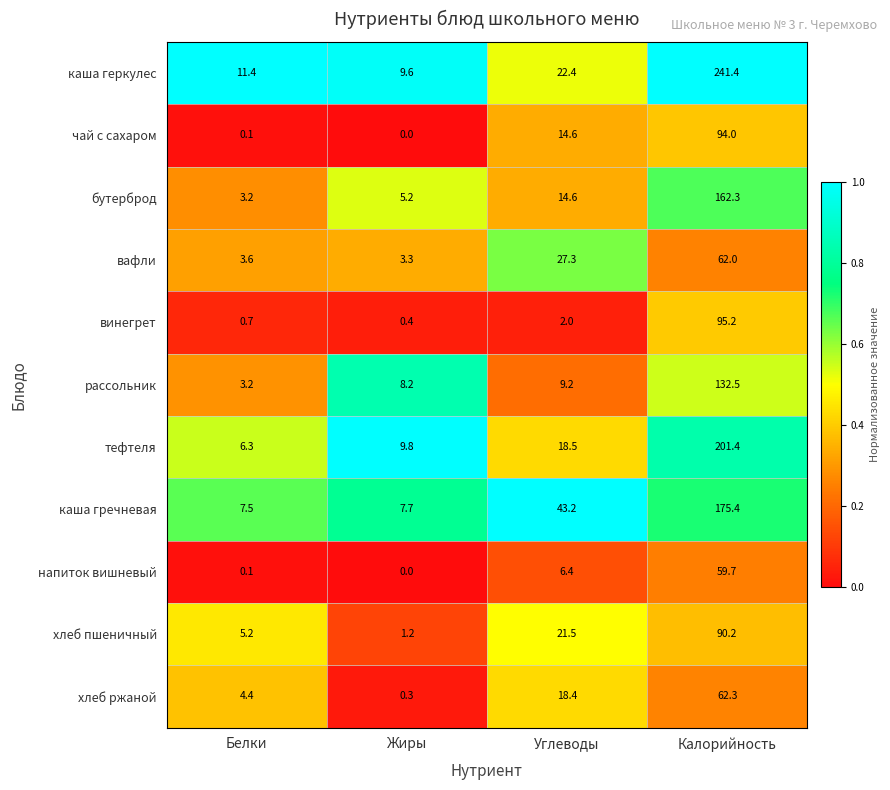

What is the difference between the highest and lowest values at Жиры?

9.8